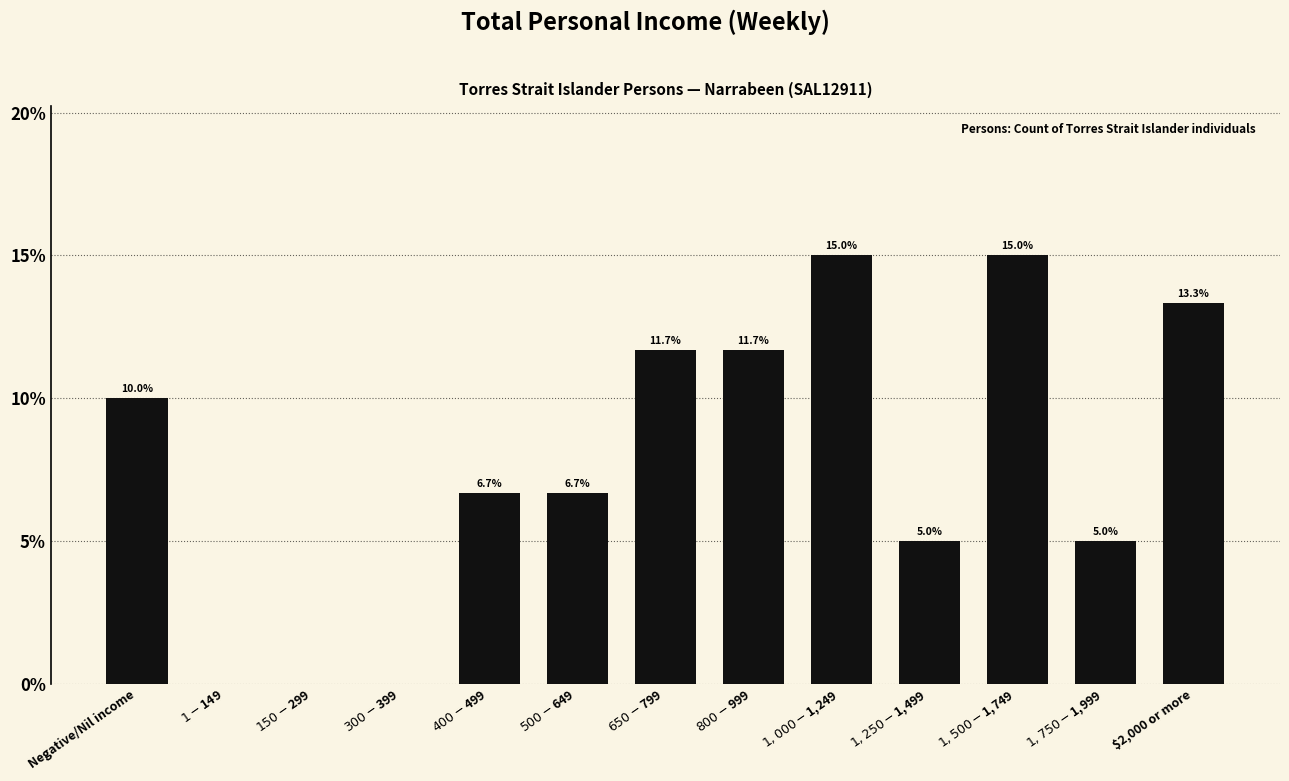

Where does the data first go above 6?

Negative/Nil income